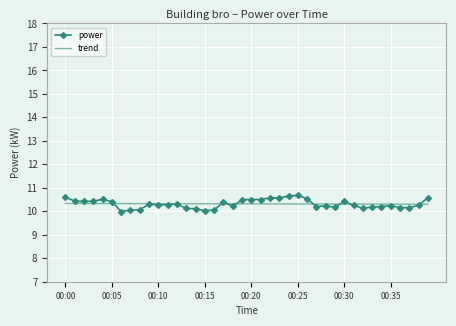

What is the minimum value for trend?

10.3